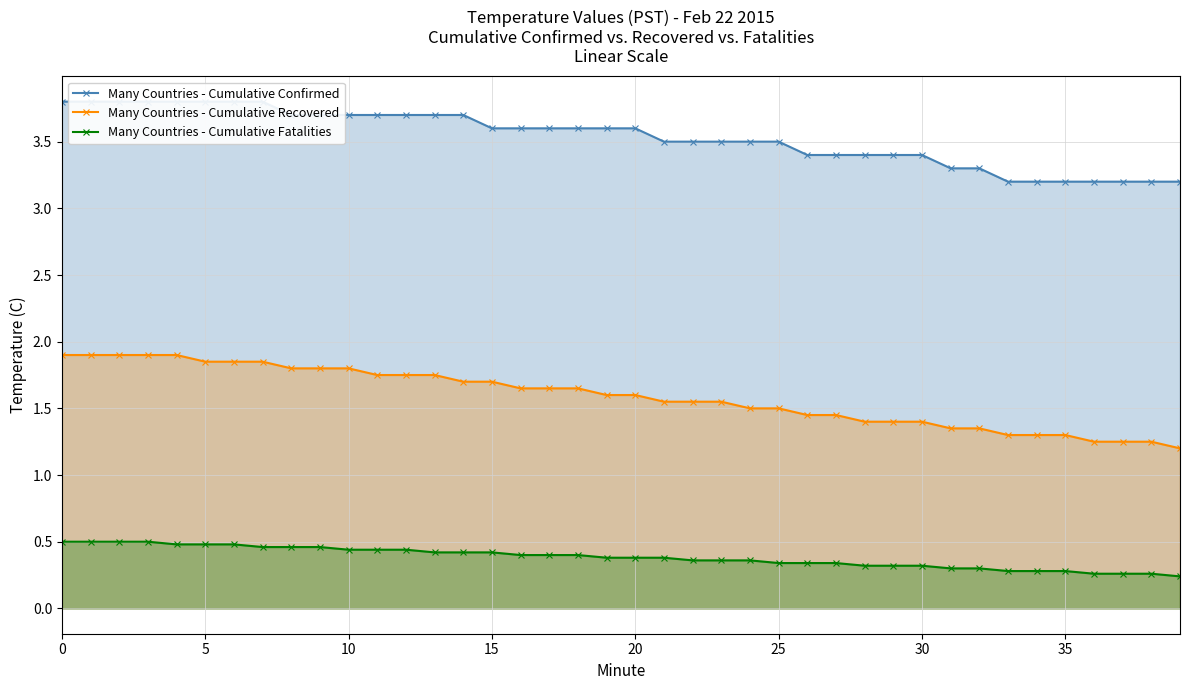

Rank the series at 30 from lowest to highest value.

Many Countries - Cumulative Fatalities, Many Countries - Cumulative Recovered, Many Countries - Cumulative Confirmed